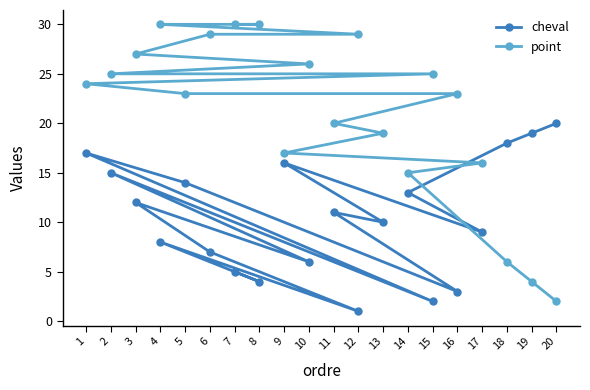

What is the minimum value shown in the chart?

1